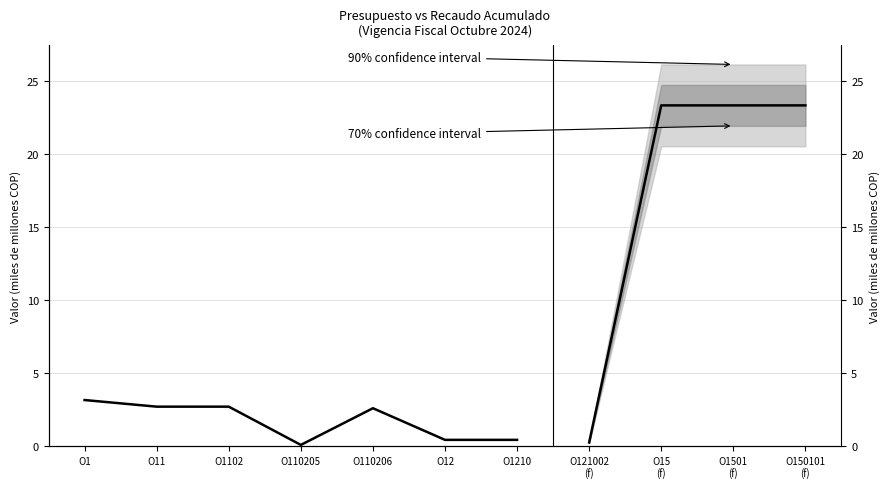

What is the label of the 3rd point from the left?

O1102